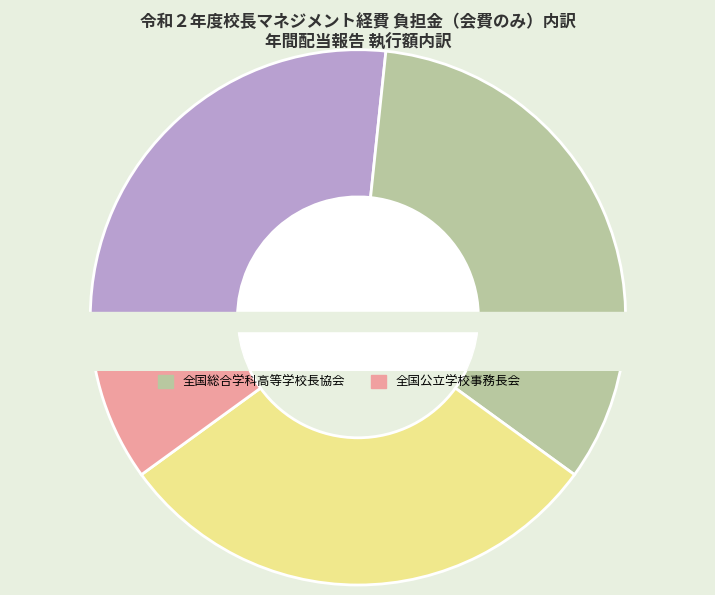

Which category has the biggest portion of the pie?

全国総合学科高等学校長協会